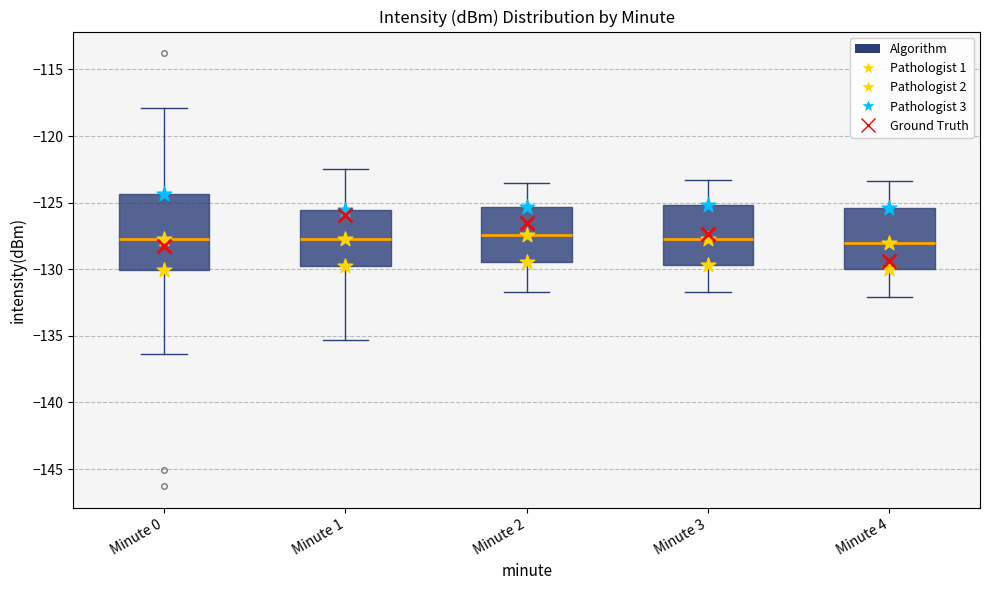

Reading left to right, read every box against the y-axis: the position of its median line, the range the box covers, and the ends of its whiskers. The values are not printed on the chart, so give them approximately, as read against the axis.

Minute 0: median -127.5, box -130.0 to -124.5, whiskers -136.5 to -118.0
Minute 1: median -127.5, box -129.5 to -125.5, whiskers -135.5 to -122.5
Minute 2: median -127.5, box -129.5 to -125.5, whiskers -131.5 to -123.5
Minute 3: median -127.5, box -129.5 to -125.0, whiskers -131.5 to -123.5
Minute 4: median -128.0, box -130.0 to -125.5, whiskers -132.0 to -123.5